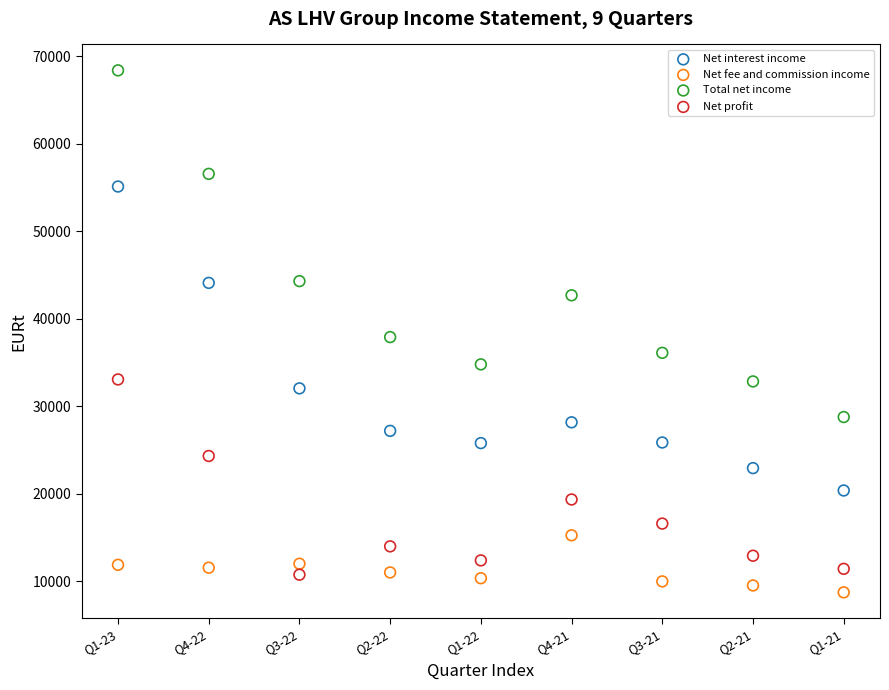

Across all data points, what is the range of Y values (max minus min)?

59654.0